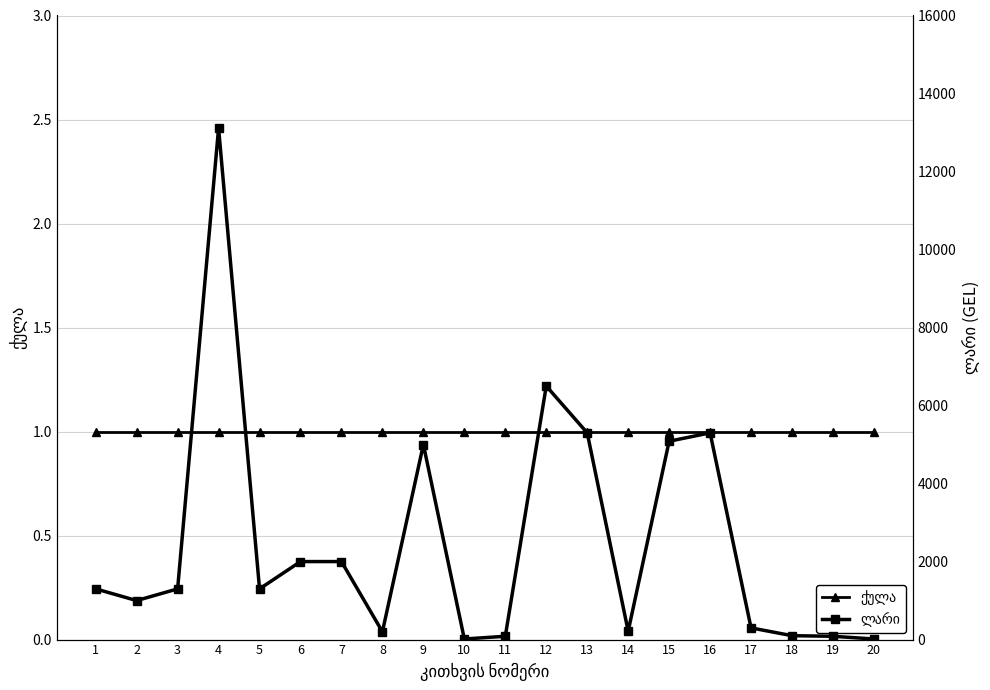

What is the average value of the ქულა series?

1